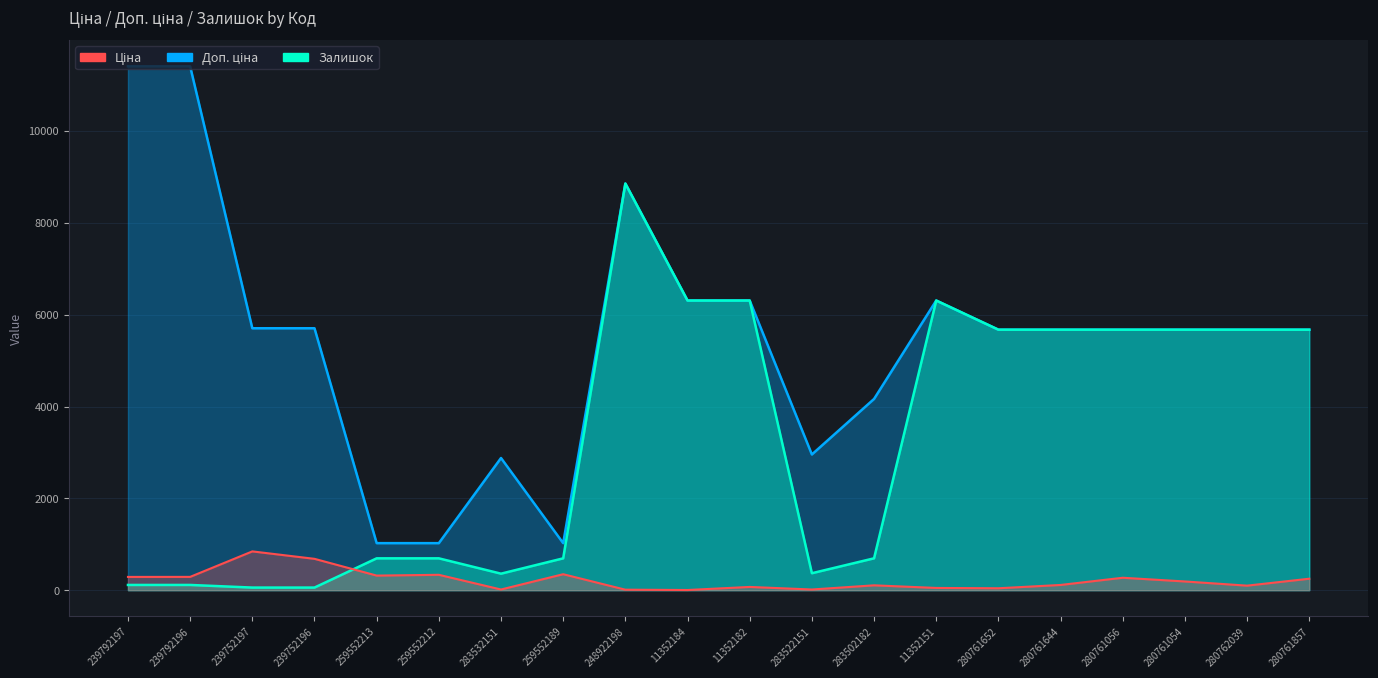

True or false: Залишок and Доп. ціна intersect in this chart.

False